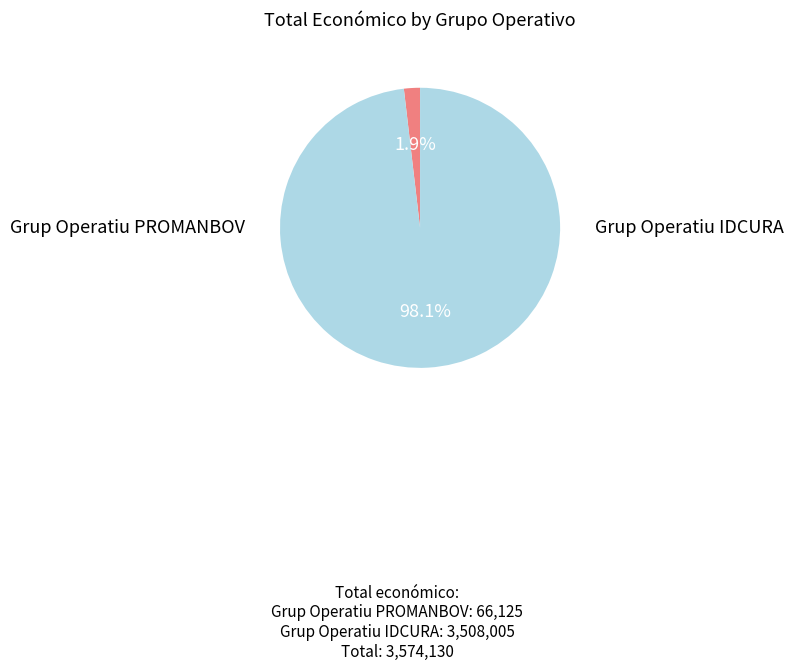

Is there any slice that represents more than half of the pie?

Yes